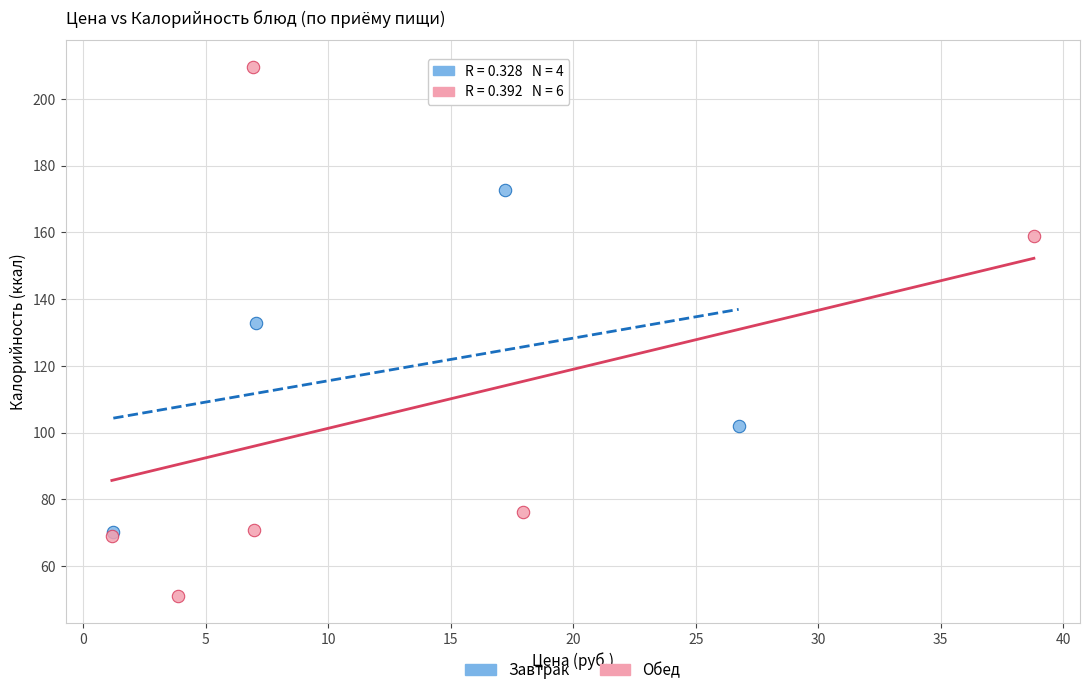

Which series has the largest Y range (max minus min)?

Обед